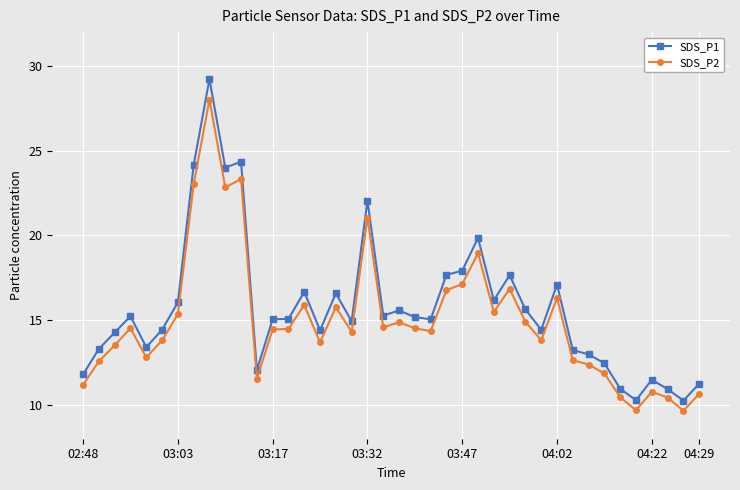

What is the difference between the maximum and minimum values in the SDS_P2 series?

18.4